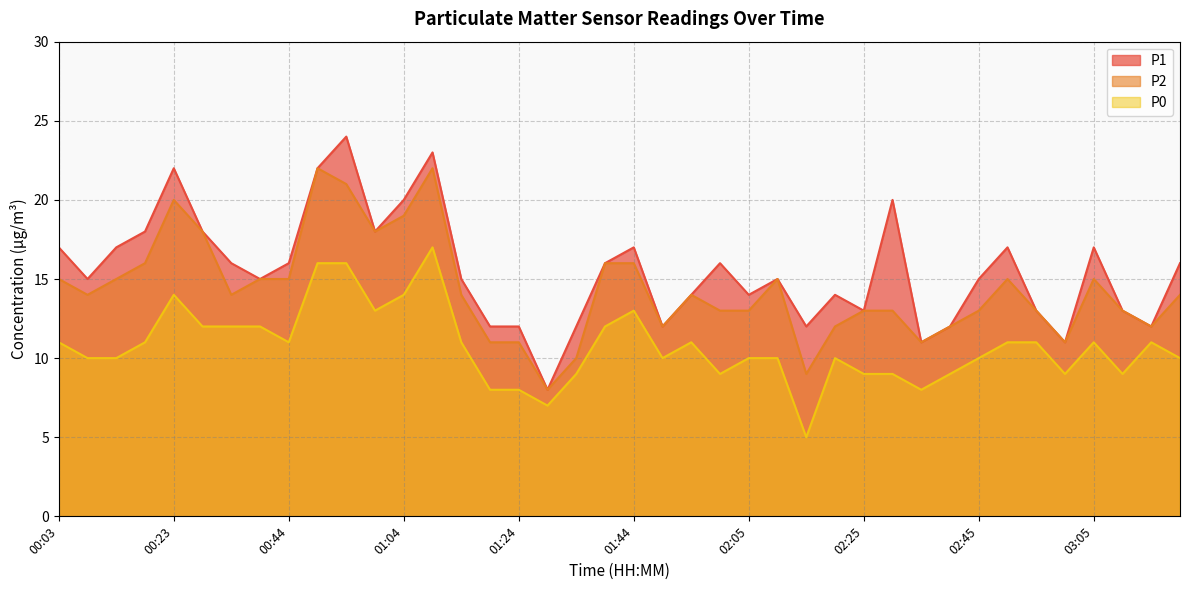

Rank the series by their maximum value, from lowest to highest.

P0, P2, P1